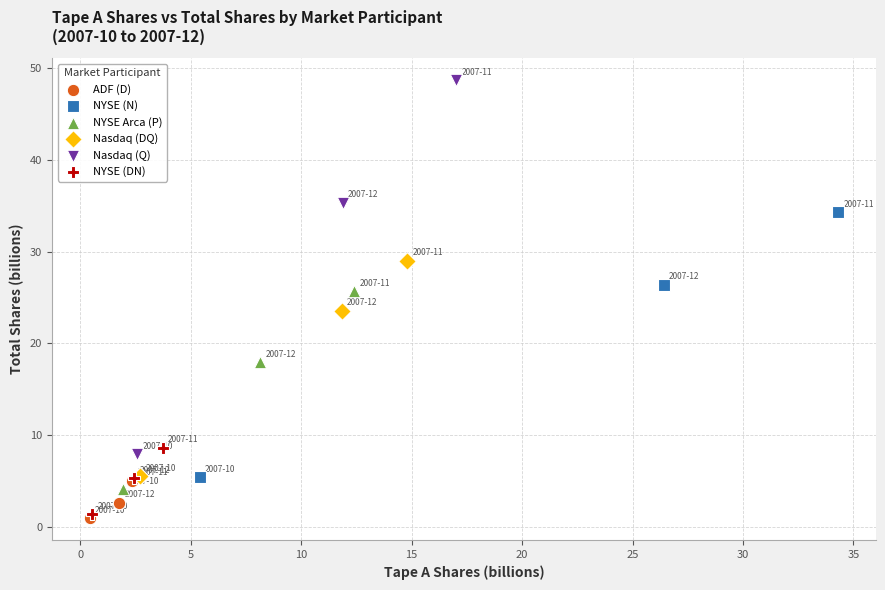

Which series has the widest spread of Y values?

Nasdaq (Q)